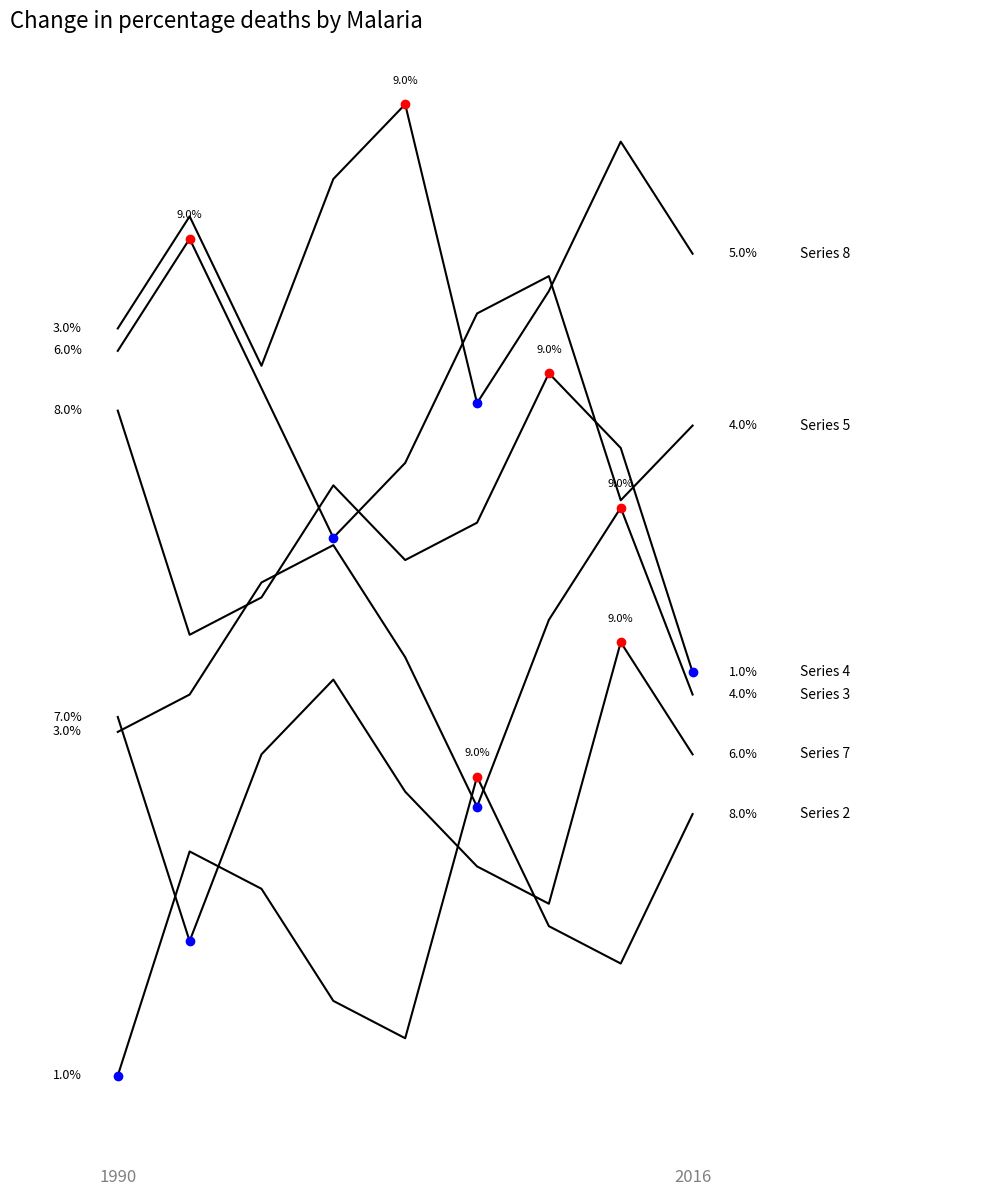

How many lines are shown in the chart?

6